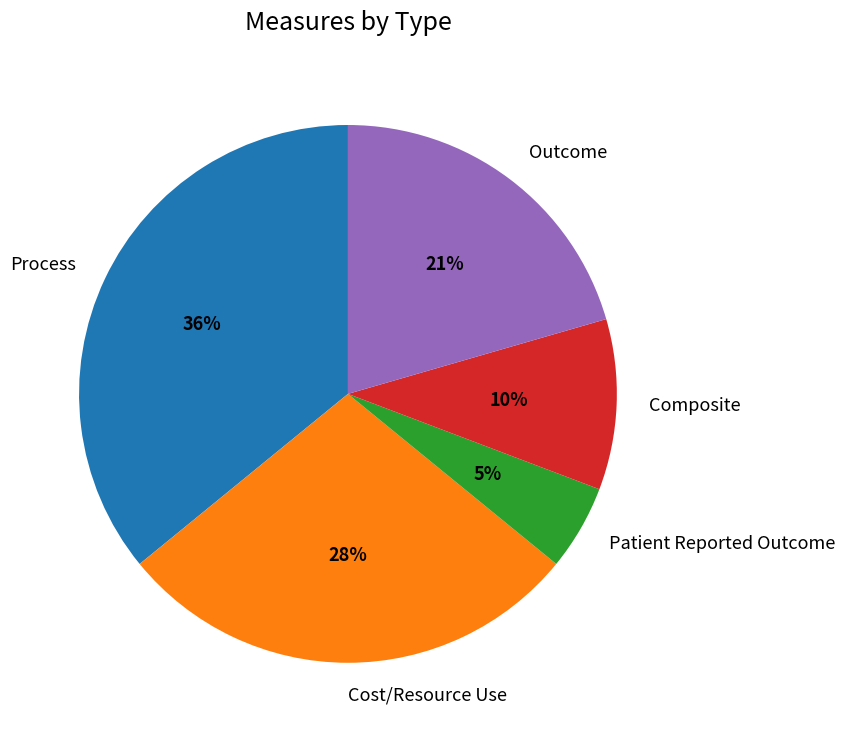

To the nearest percent, what portion does Patient Reported Outcome represent?

5%